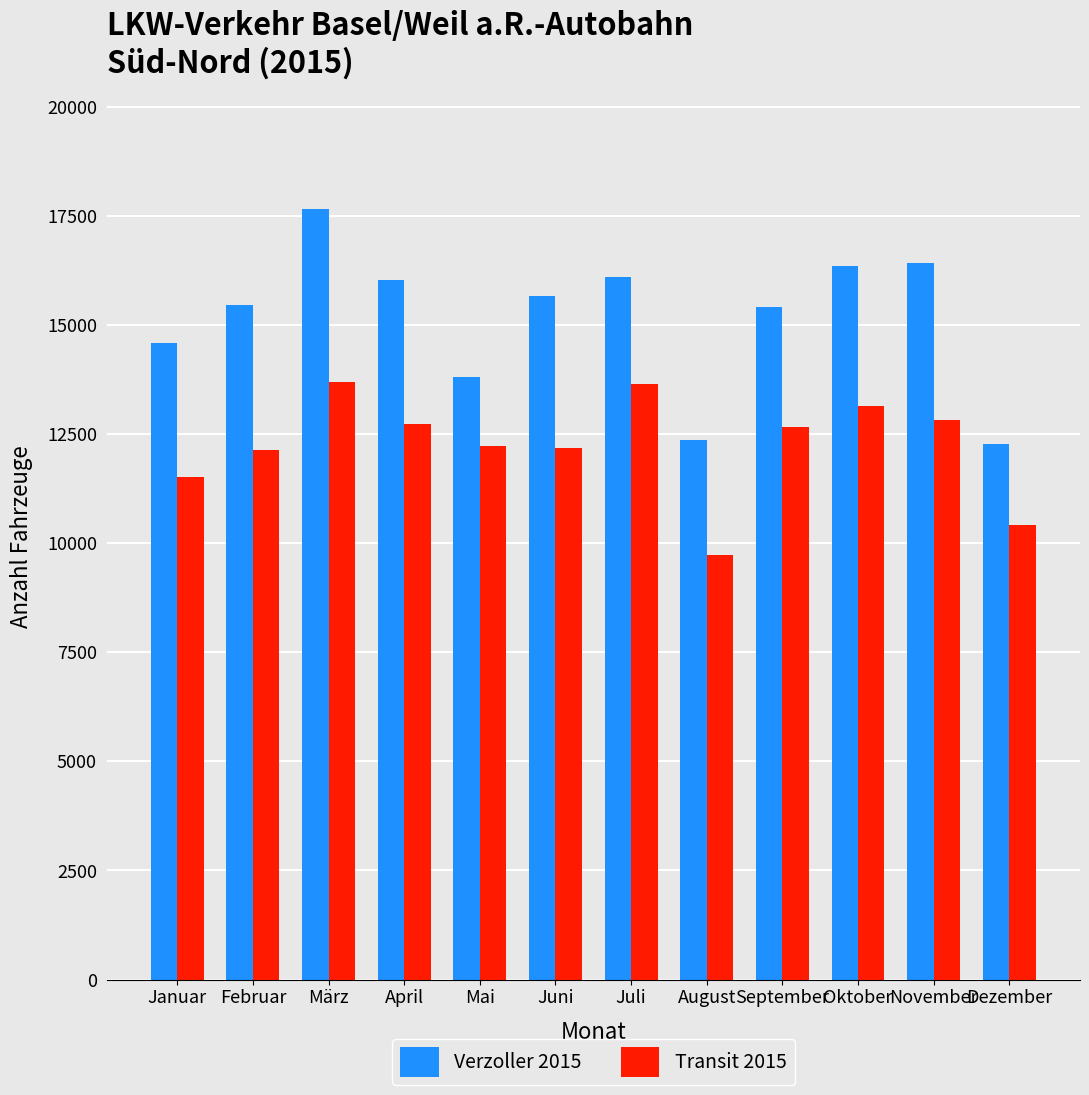

Rank the series by their maximum value, from lowest to highest.

Transit 2015, Verzoller 2015